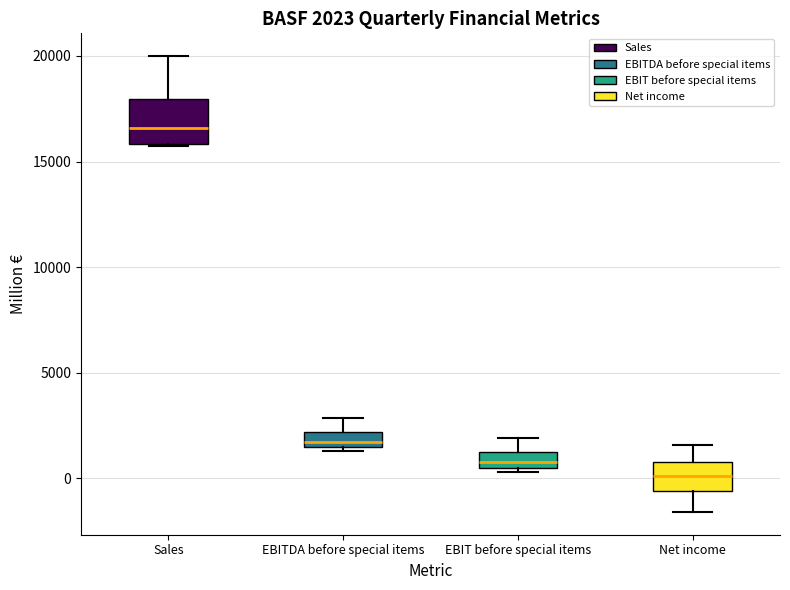

Which box is the tallest, from its lower edge to its upper edge?

Sales